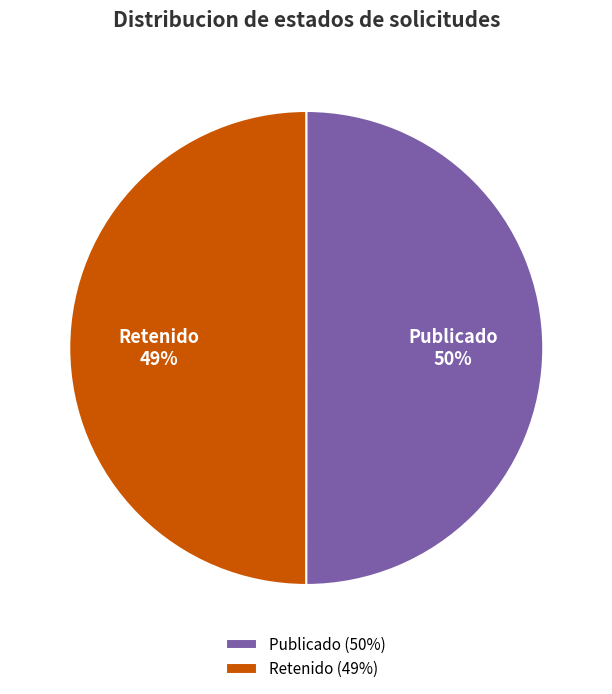

Does PUB represent more than half of the total?

Yes